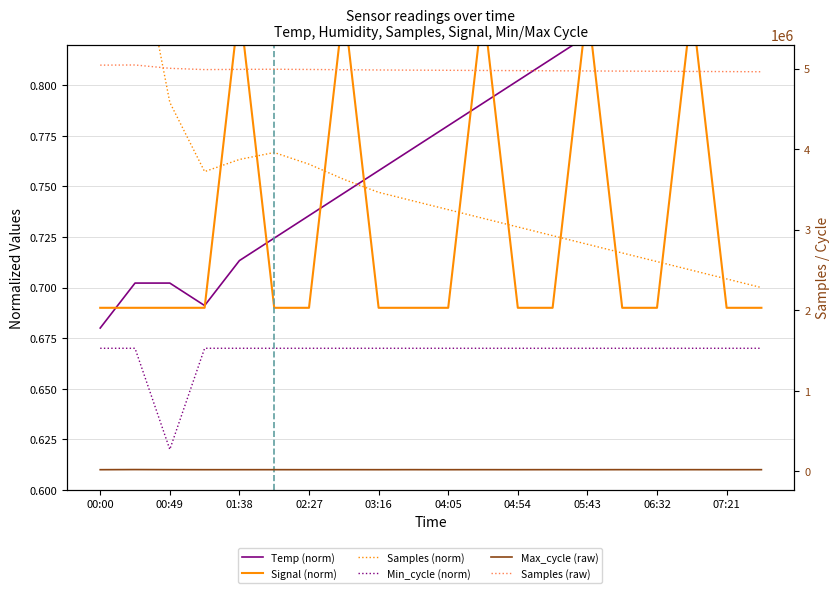

Which series has the widest spread of values?

Samples (raw)